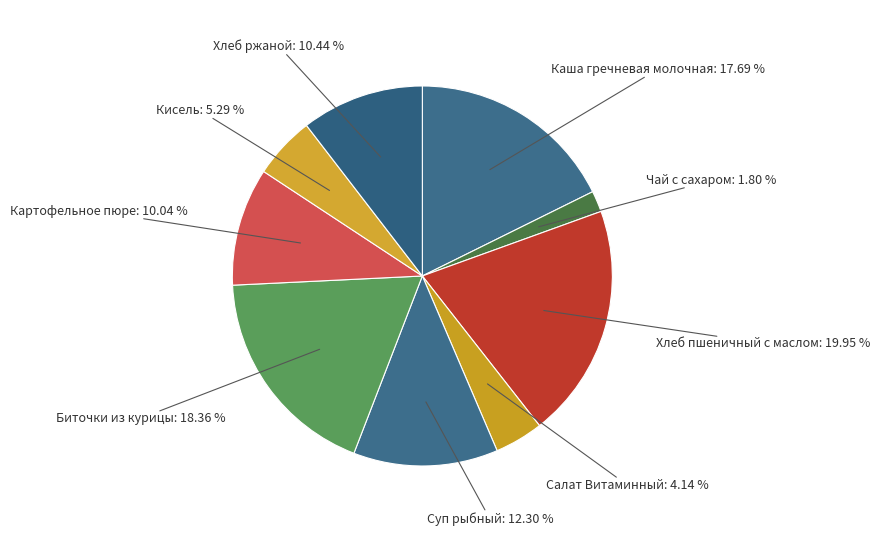

Which category has the smallest portion of the pie?

Чай с сахаром